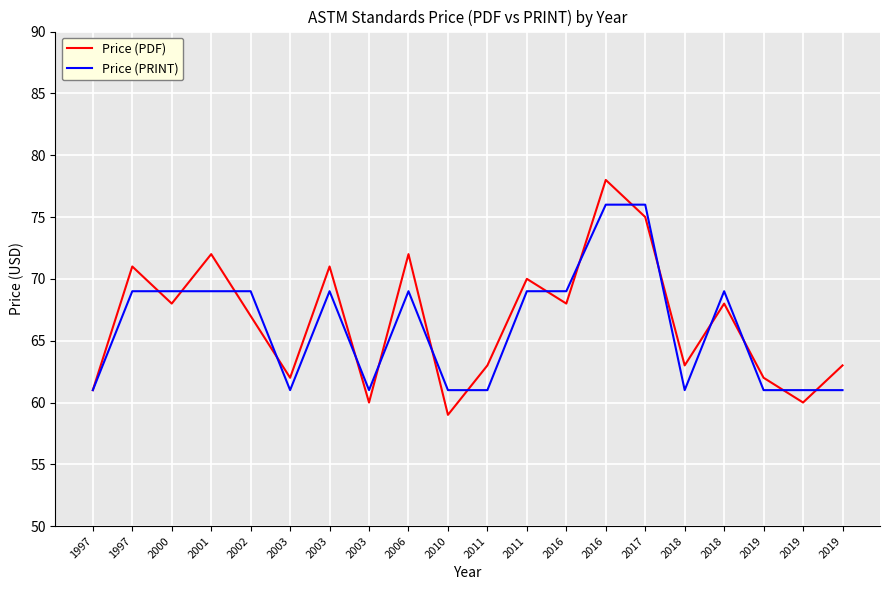

What is the sum of the Price (PRINT) values at 2018 and 1997?

122